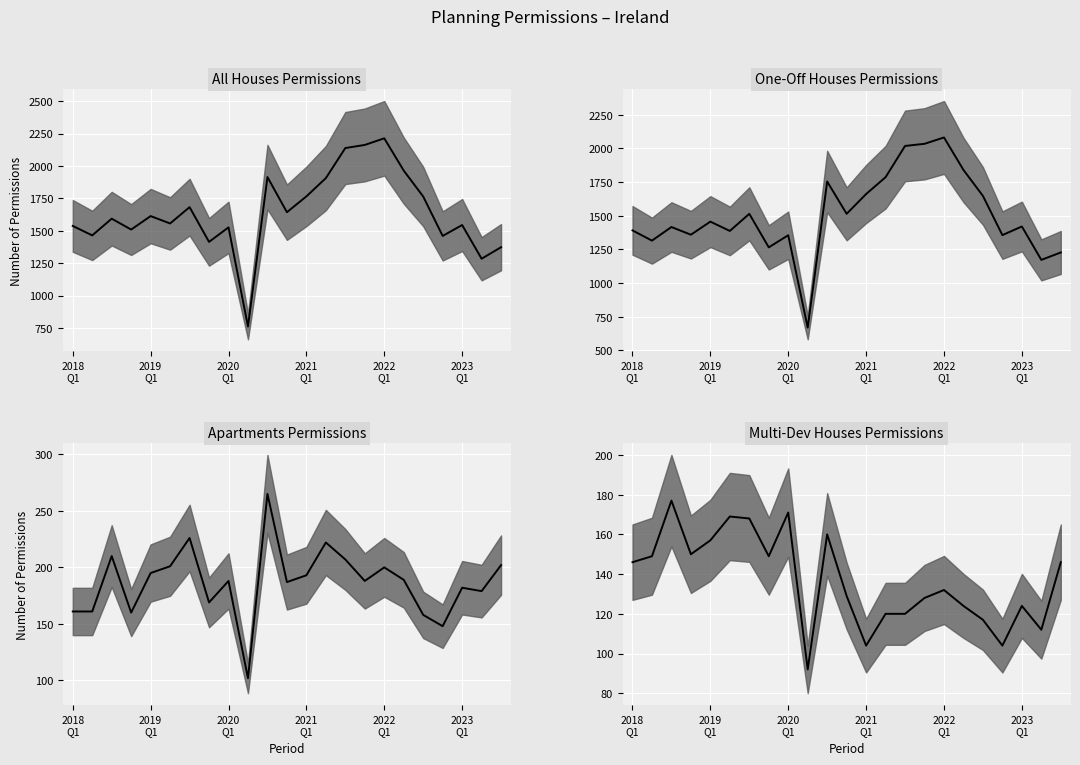

At which label does One-Off Houses Permissions first exceed 1420?

2019 Q1